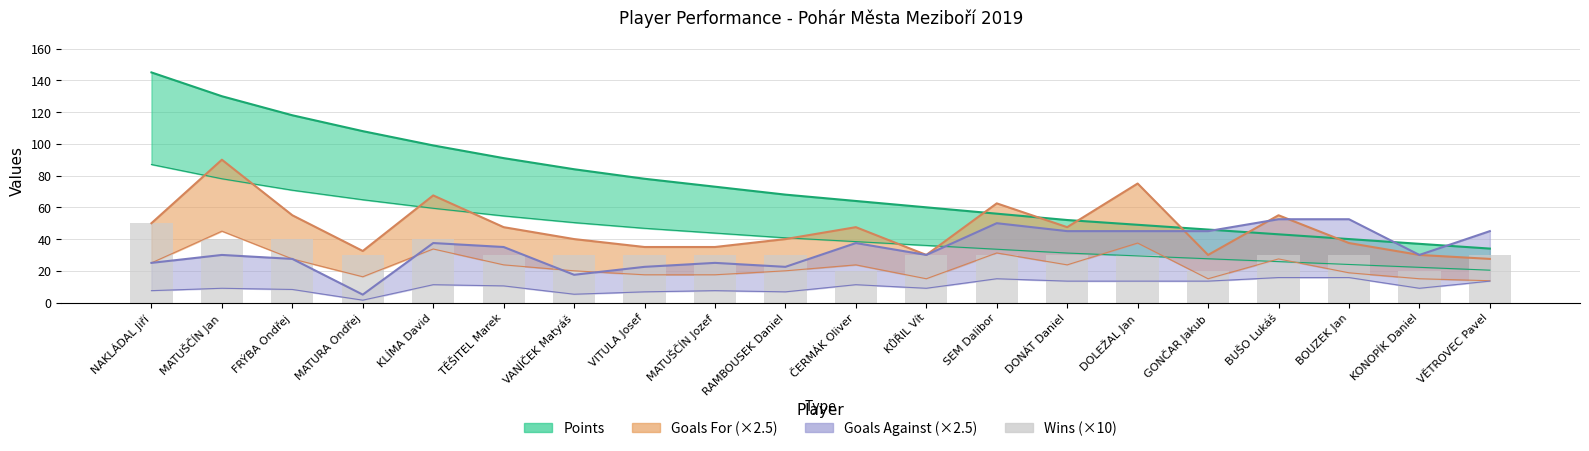

What is the change in value from VITULA Josef to GONČAR Jakub?

-10